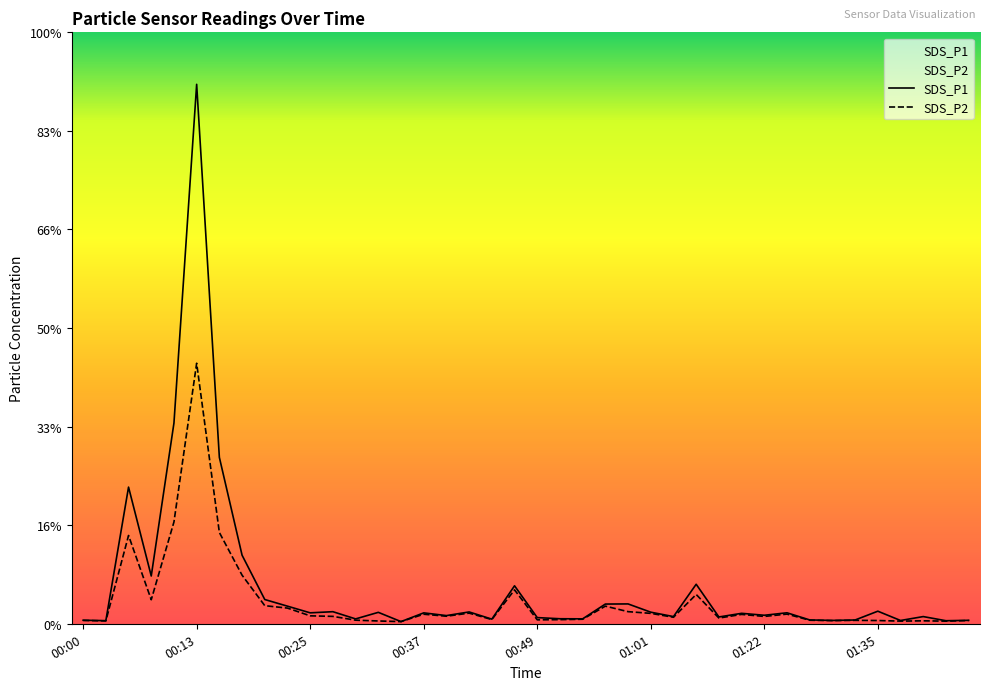

At how many categories does at least one series exceed 247?

1